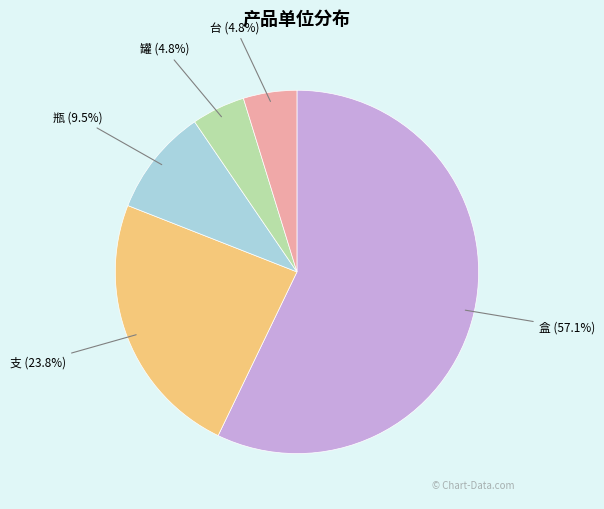

How many slices are in this pie chart?

5